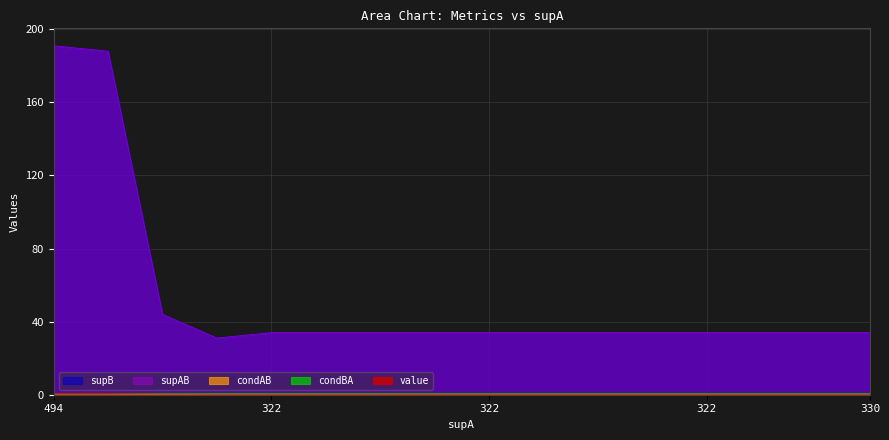

At which category does the chart reach its minimum across all series?

13